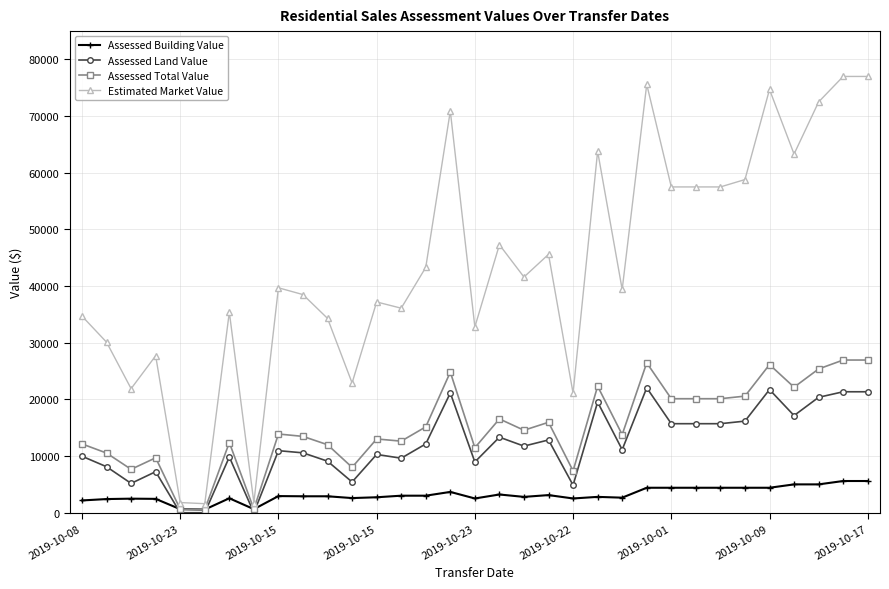

Which series has the largest range (max minus min)?

Estimated Market Value